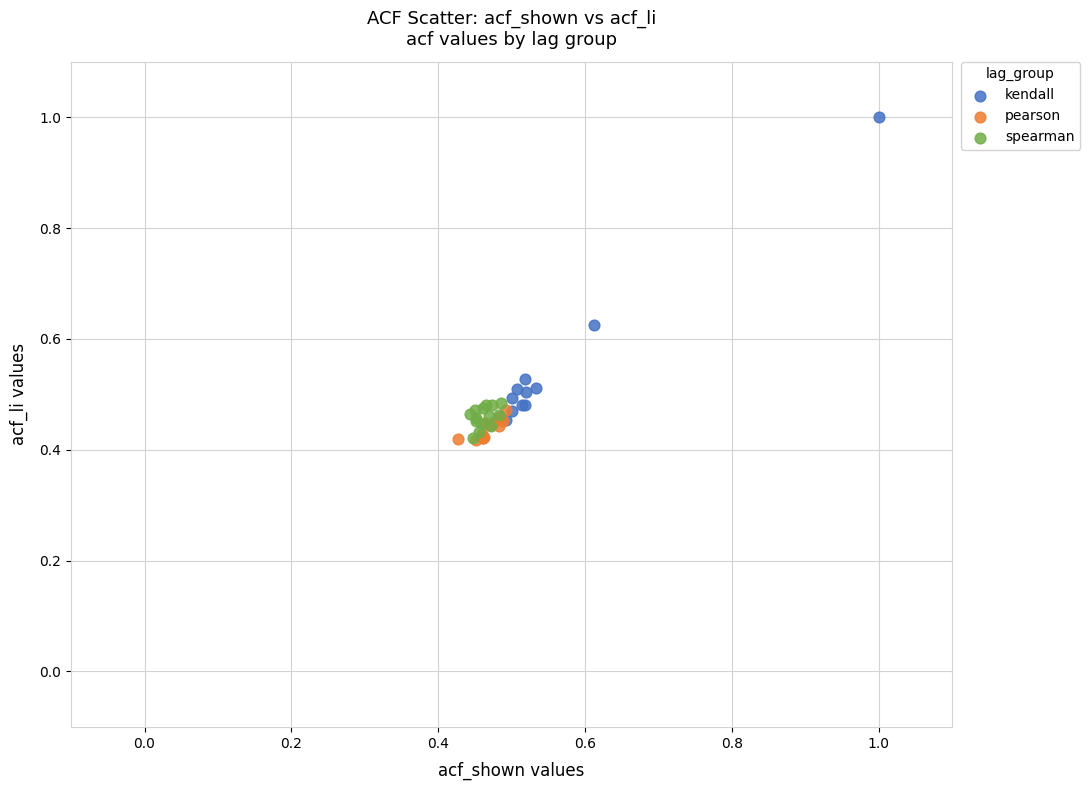

Which series contains the highest Y value?

kendall